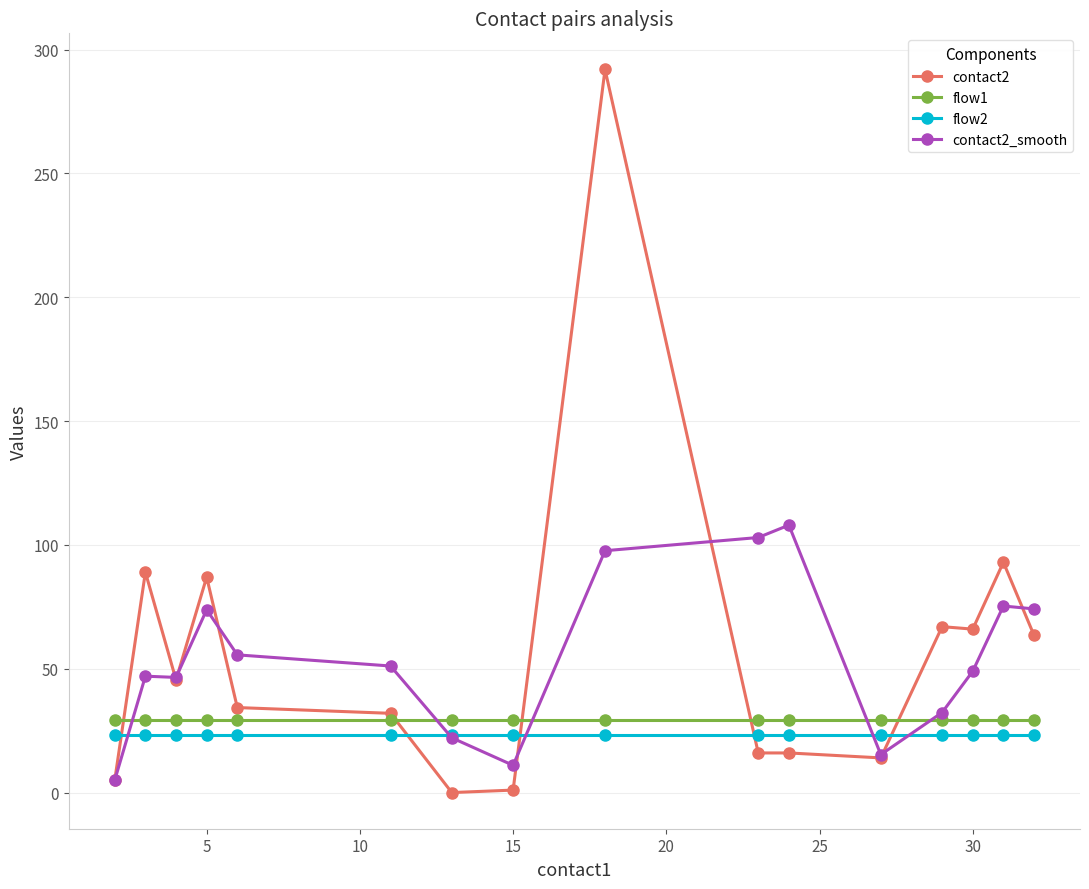

Which series has the largest range (max minus min)?

contact2